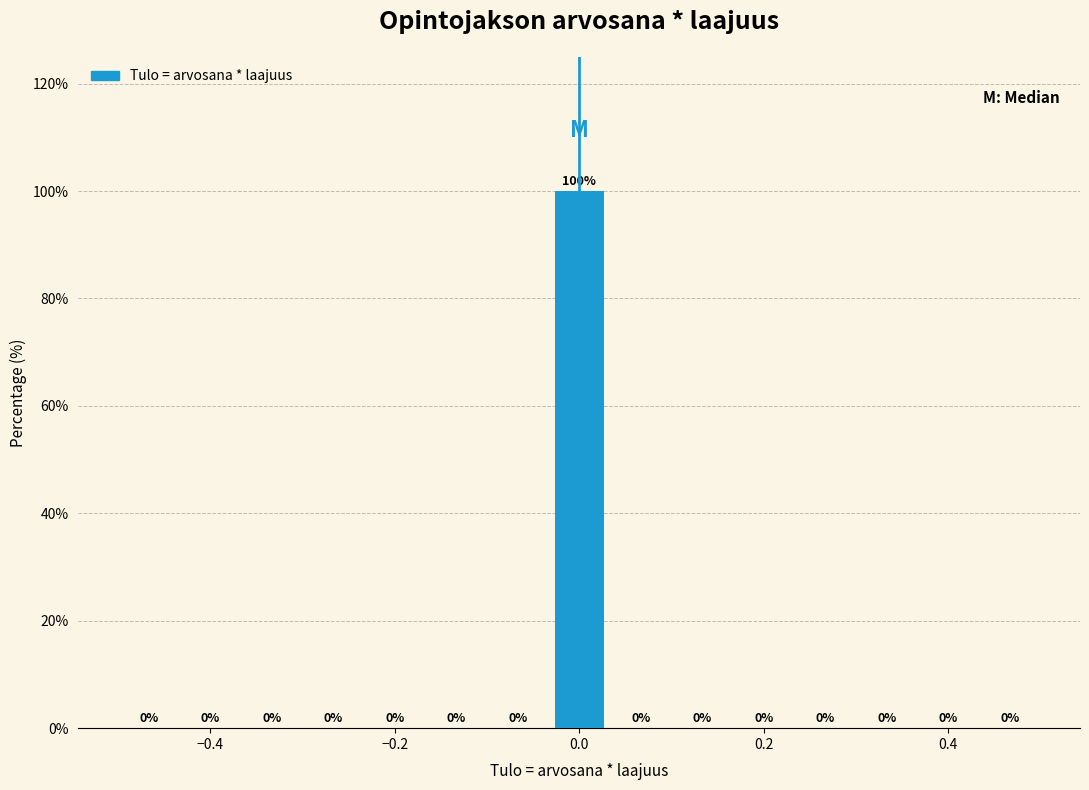

Read against the x-axis, roughly where is the centre of the tallest bar?

0.00